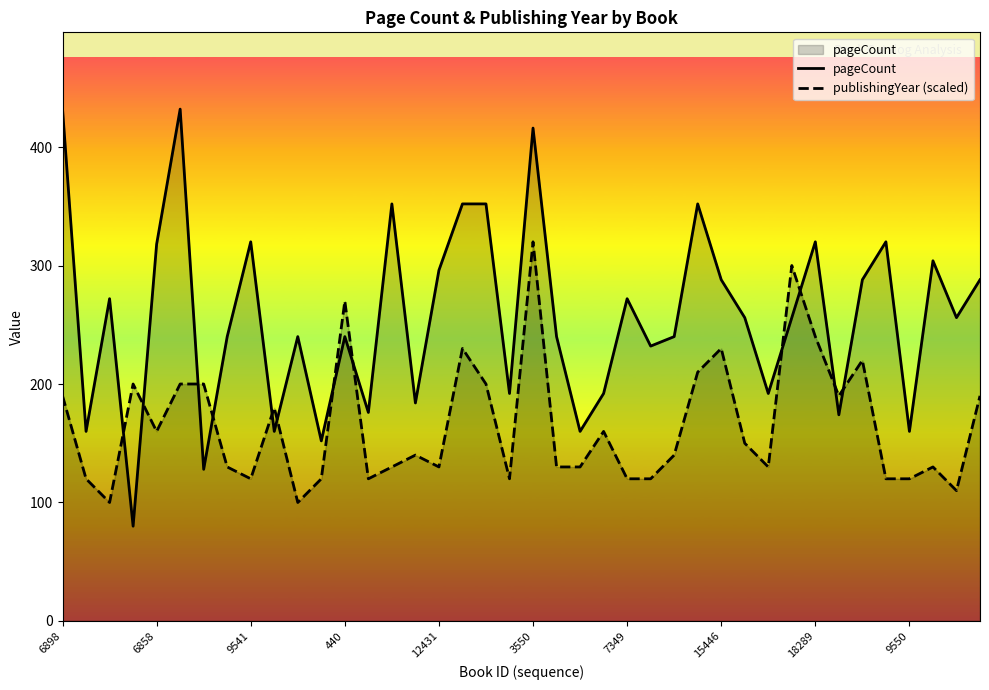

Is it true that pageCount equals 232 at 25?

True